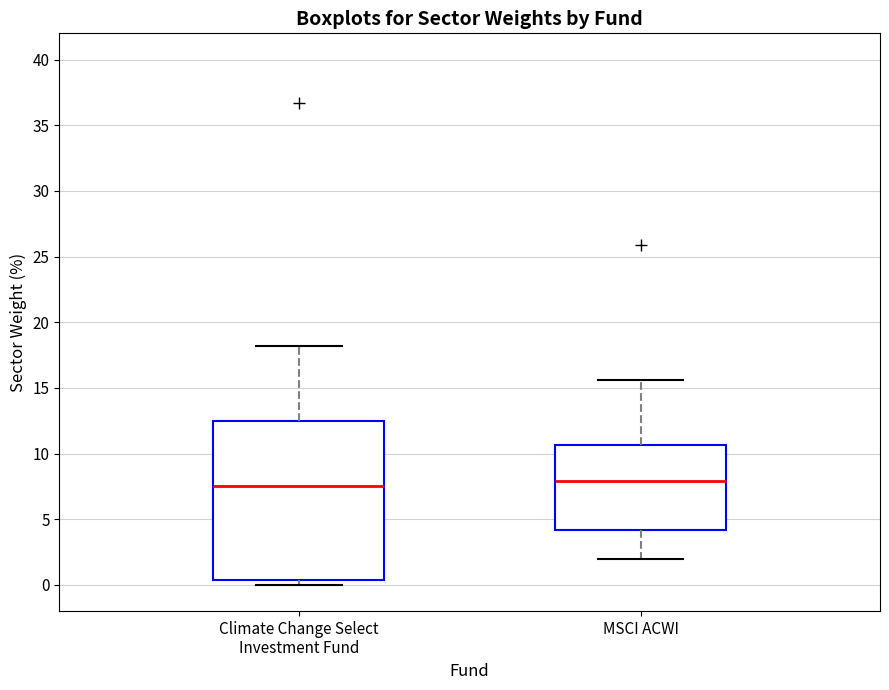

Reading left to right, transcribe this box plot: for each box, give where its median line is, the range the box spans, and where its two whiskers end, as read against the y-axis. The values are not printed on the chart, so give them approximately, as read against the axis.

Climate Change Select Investment Fund: median 7.5, box 0.5 to 12.5, whiskers 0.0 to 18.0
MSCI ACWI: median 8.0, box 4.0 to 10.5, whiskers 2.0 to 15.5